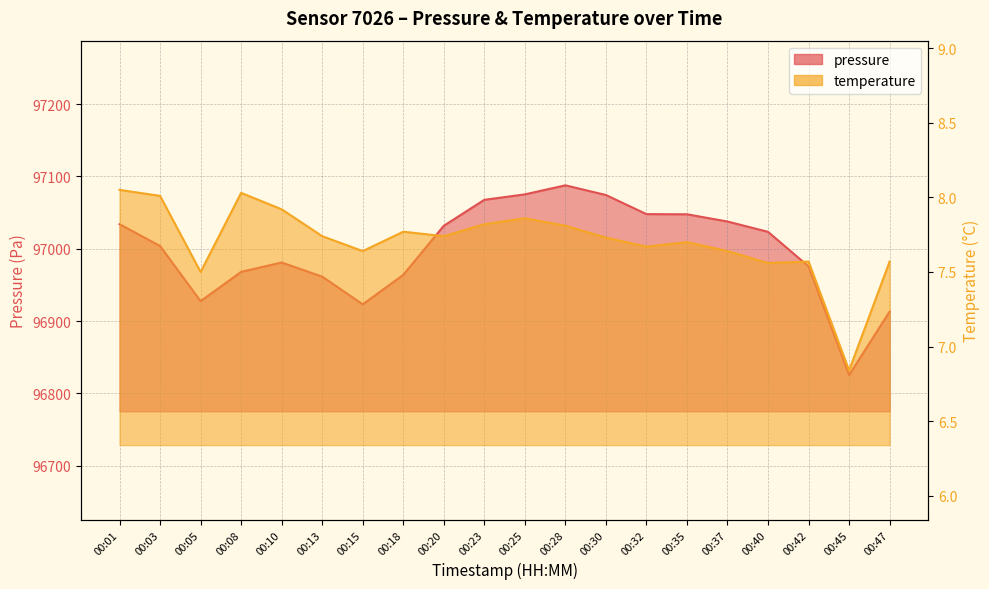

At how many categories does at least one series exceed 55123?

20